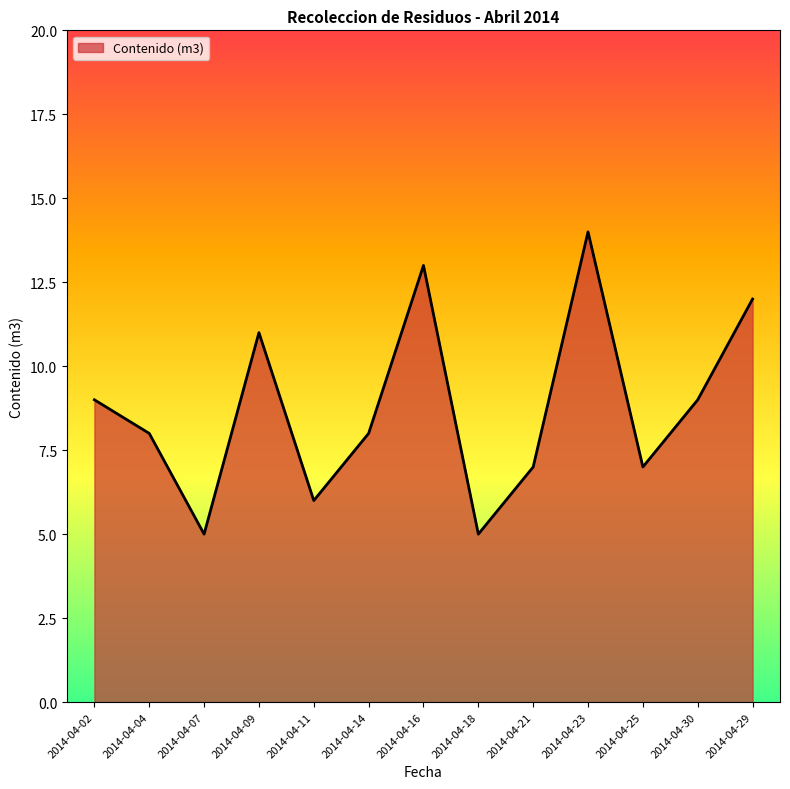

What is the greatest value displayed?

14